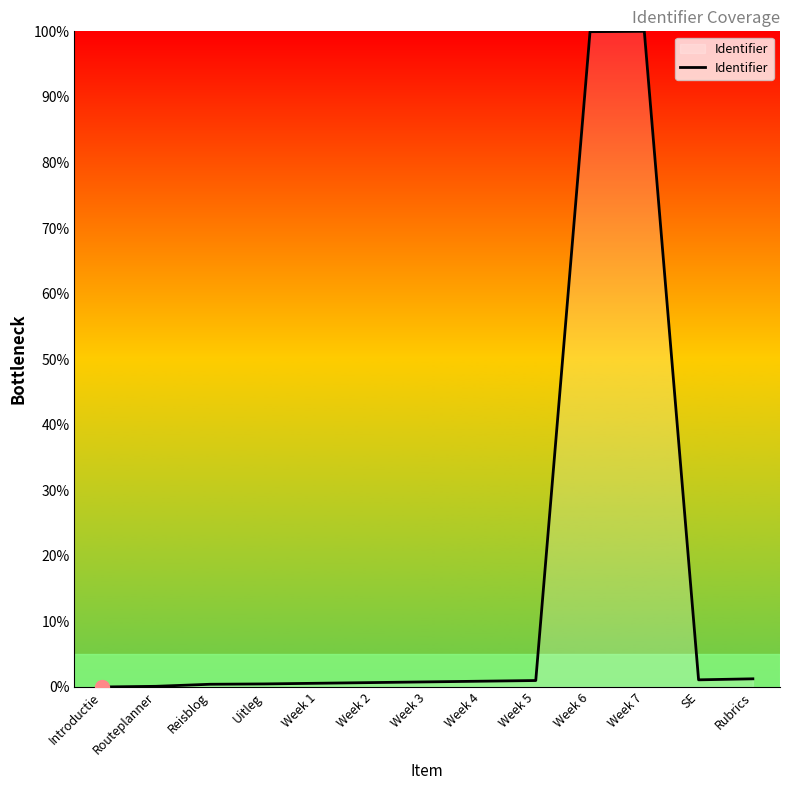

What is the difference between the maximum and minimum values?

100.0